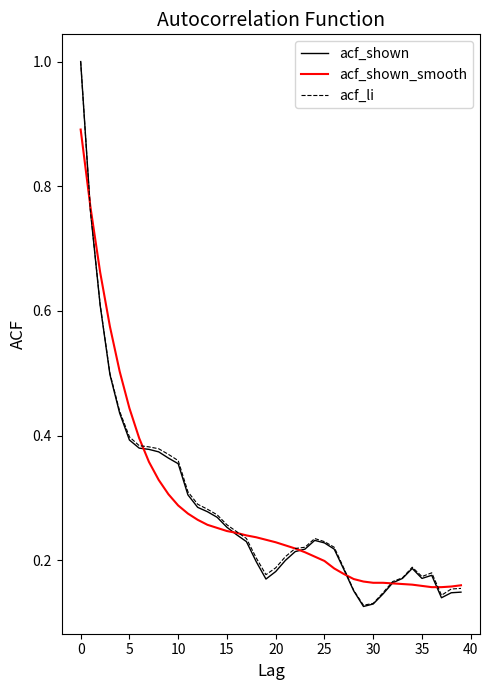

What is the maximum value shown in the chart?

1.0